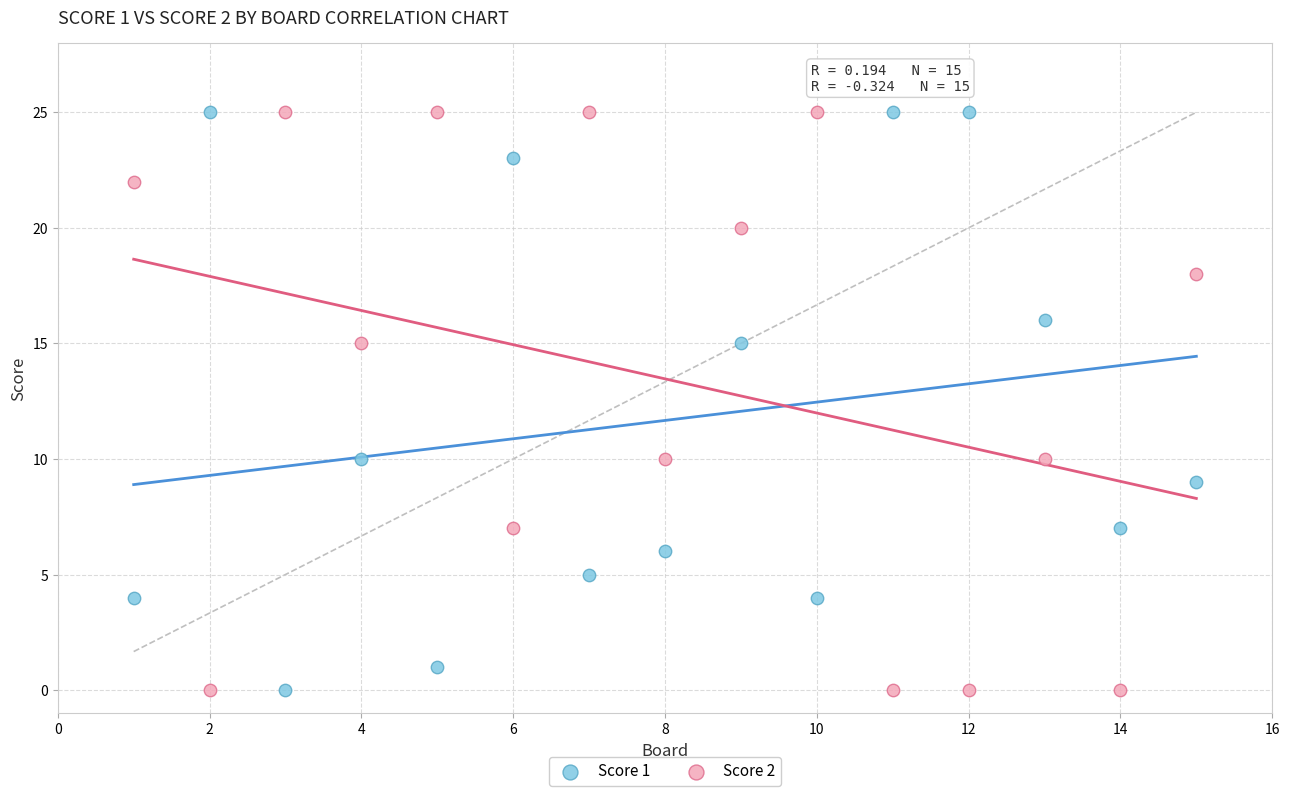

Across all data points, what is the range of X values (max minus min)?

14